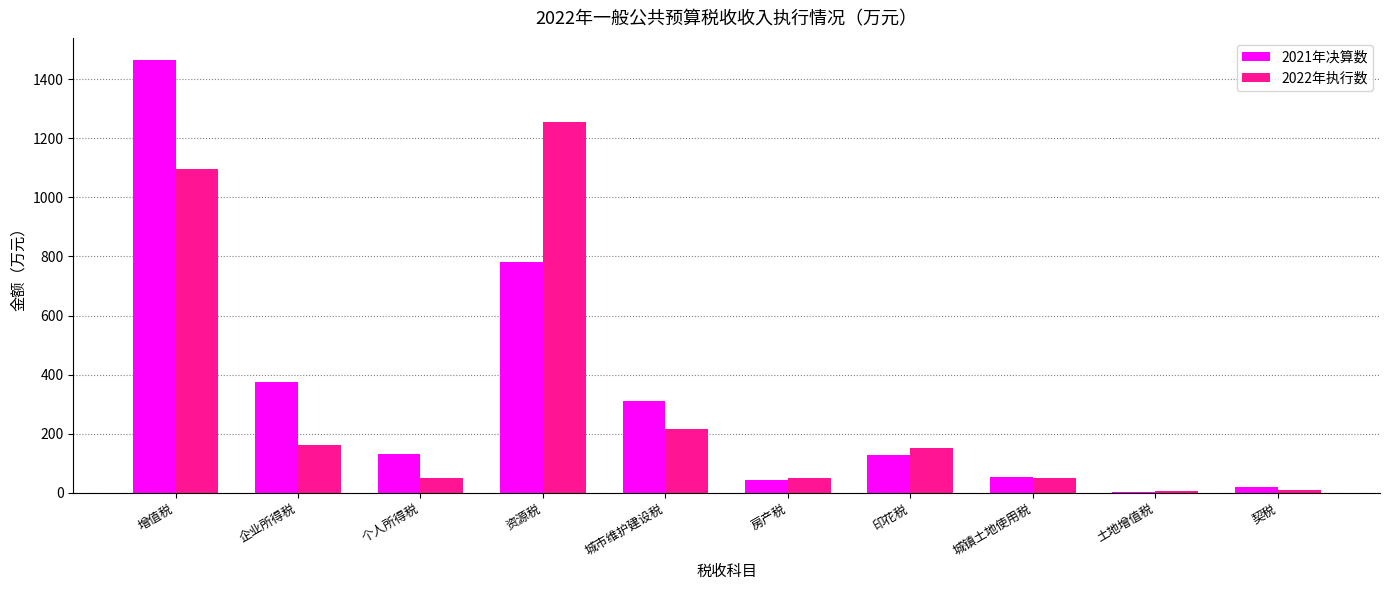

Read the 2021年决算数 value at 契税, to the nearest 10.

20